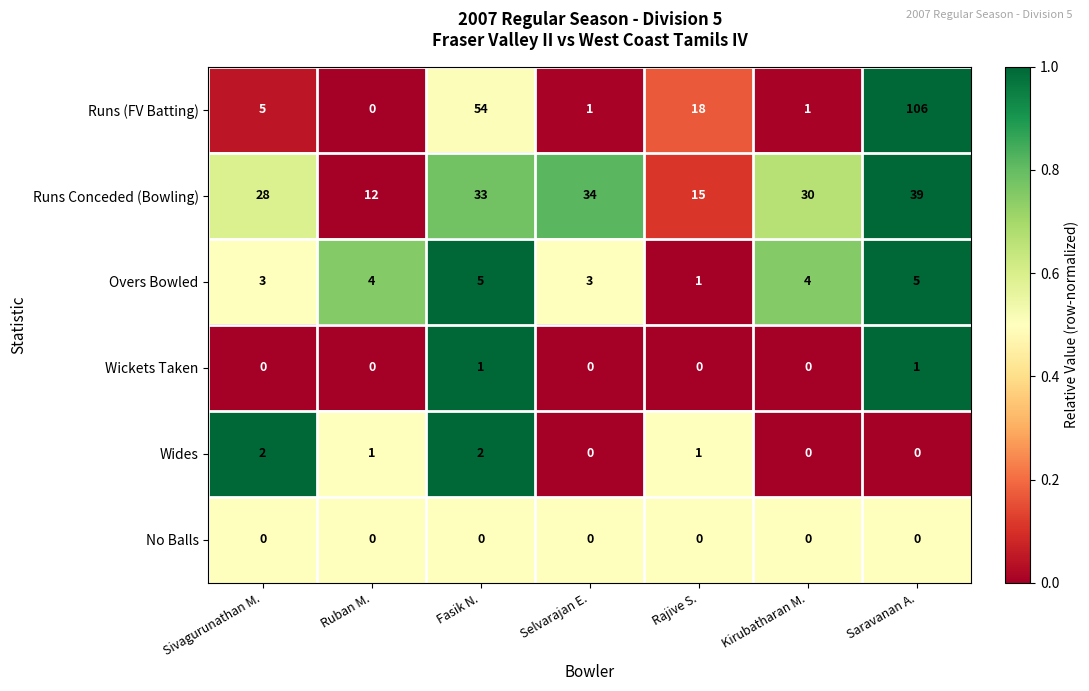

The Wides series shows 2 at Sivagurunathan M.. True or false?

True